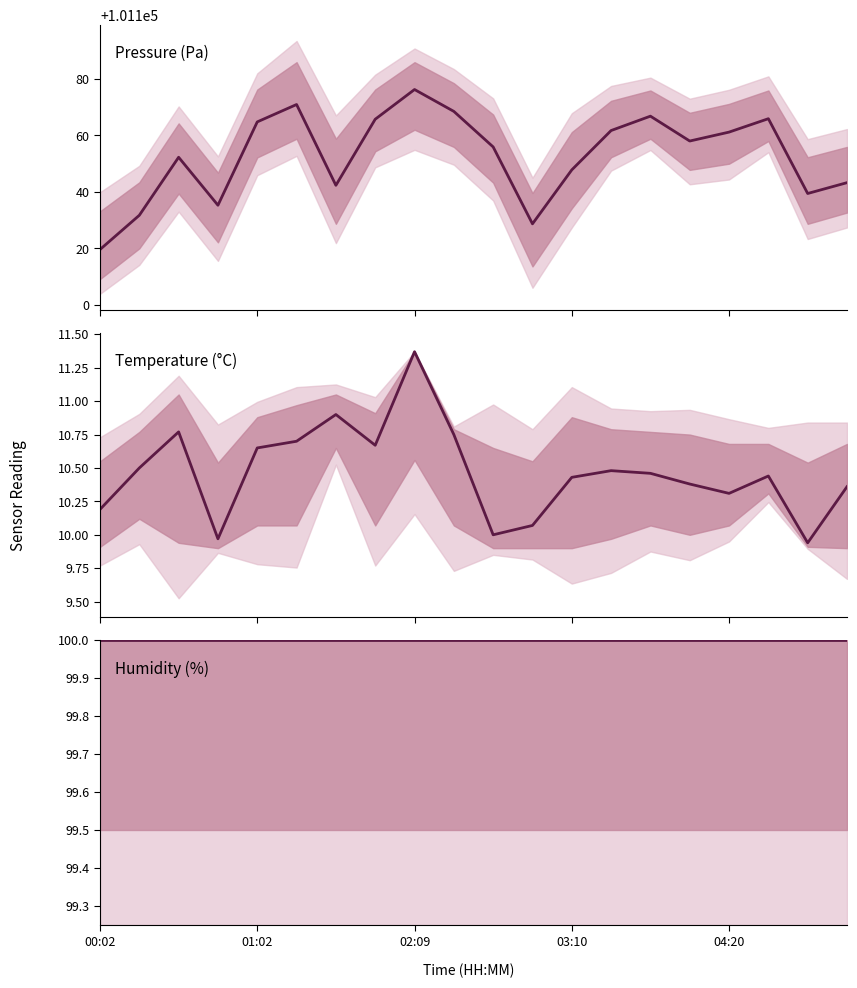

What is the difference between the second highest and second lowest values in the pressure series?

42.3